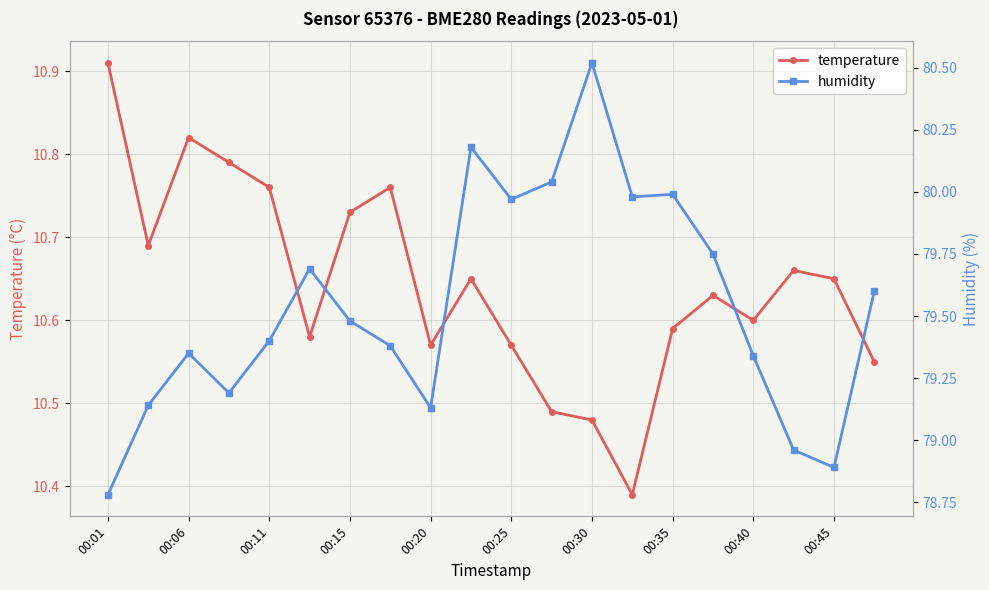

Is this an area chart (filled region under the line)?

No